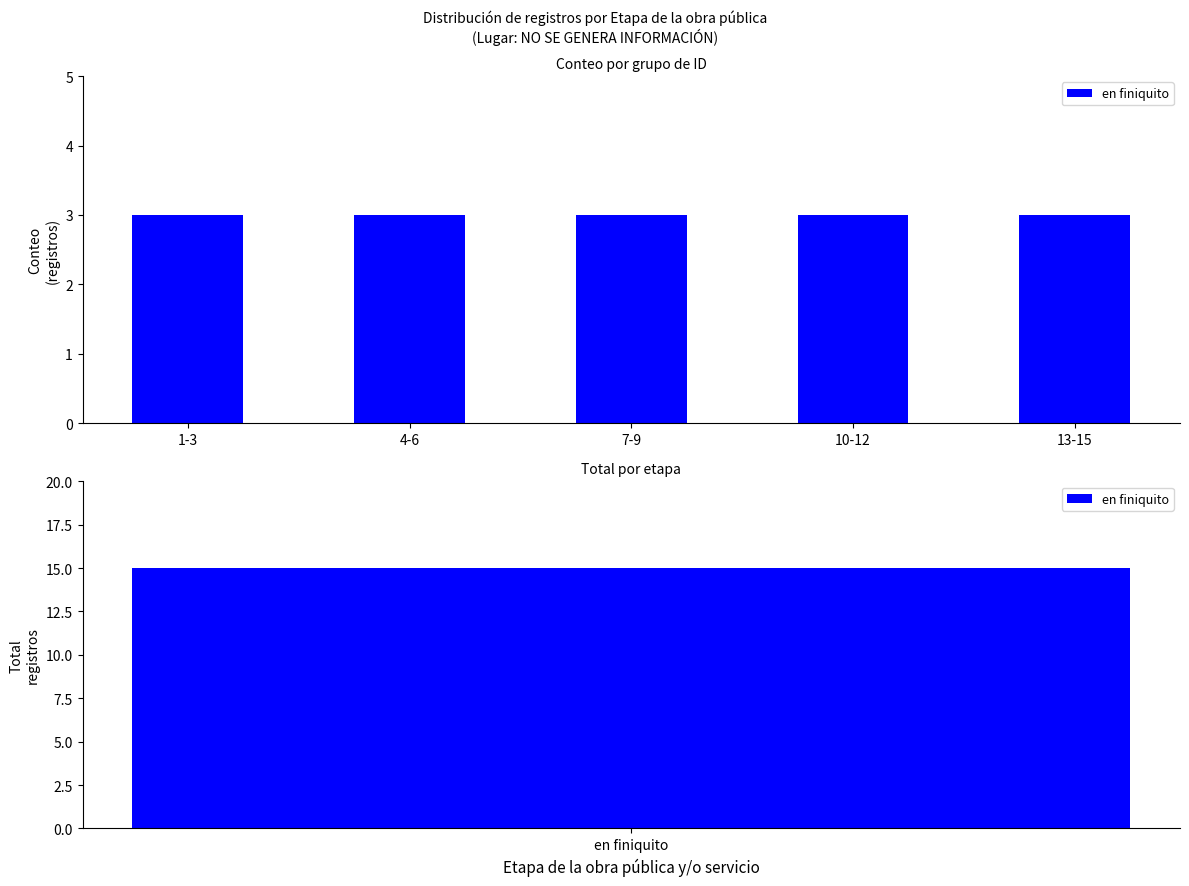

What is the difference between the values at 13 and 15?

2